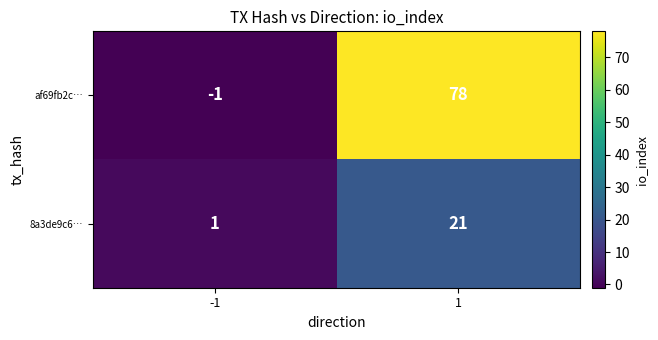

How many categories are shown in the chart?

2